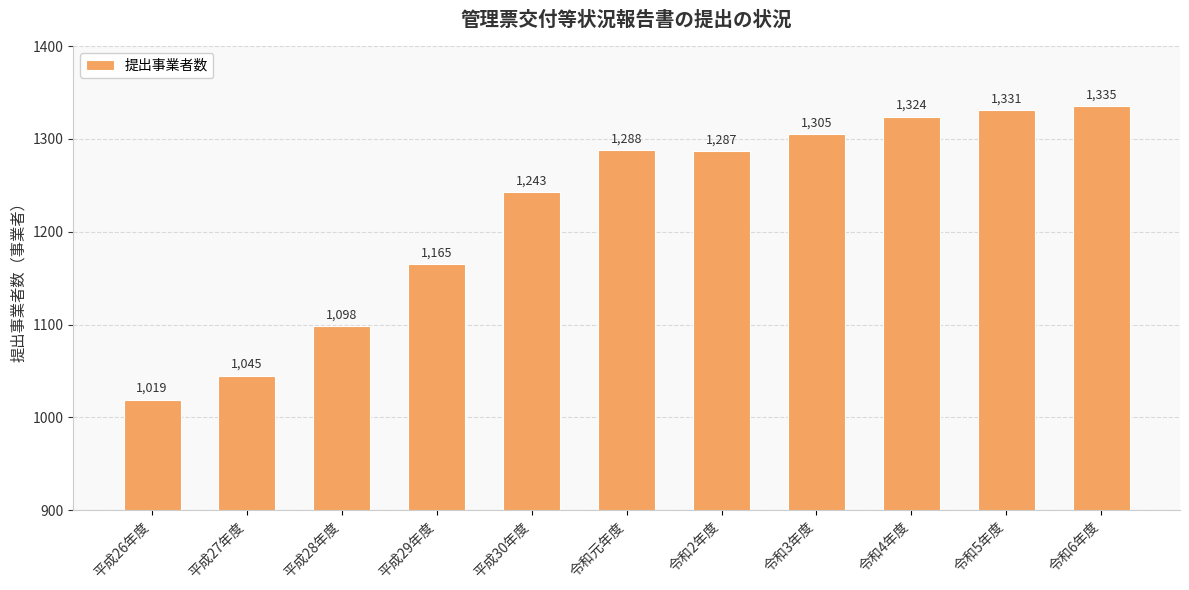

Is it true that the value at 令和2年度 is 541?

False